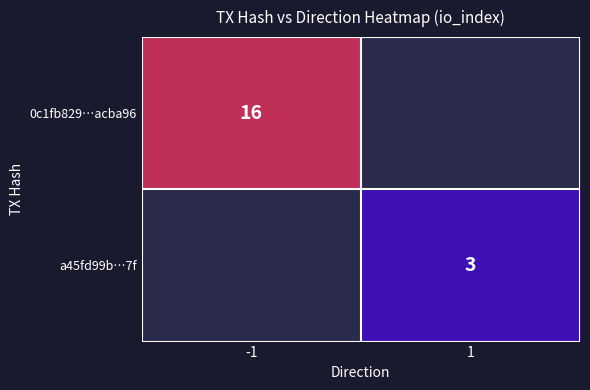

At how many categories does at least one series exceed 5?

1